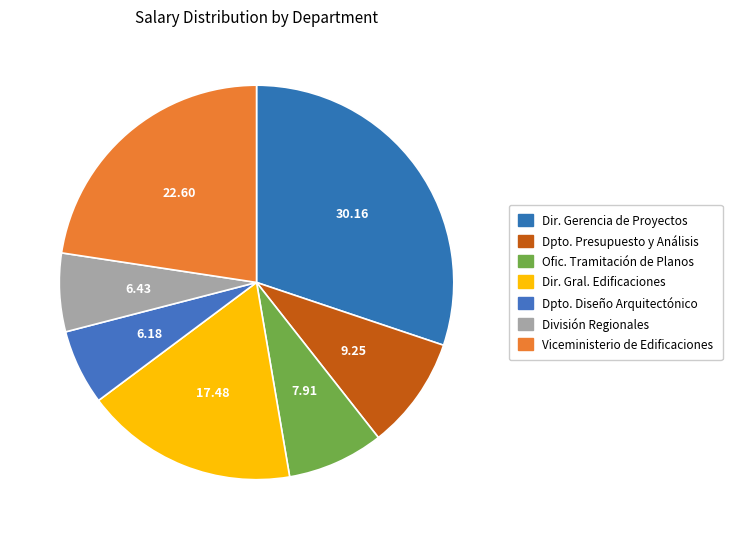

How many slices are in this pie chart?

7